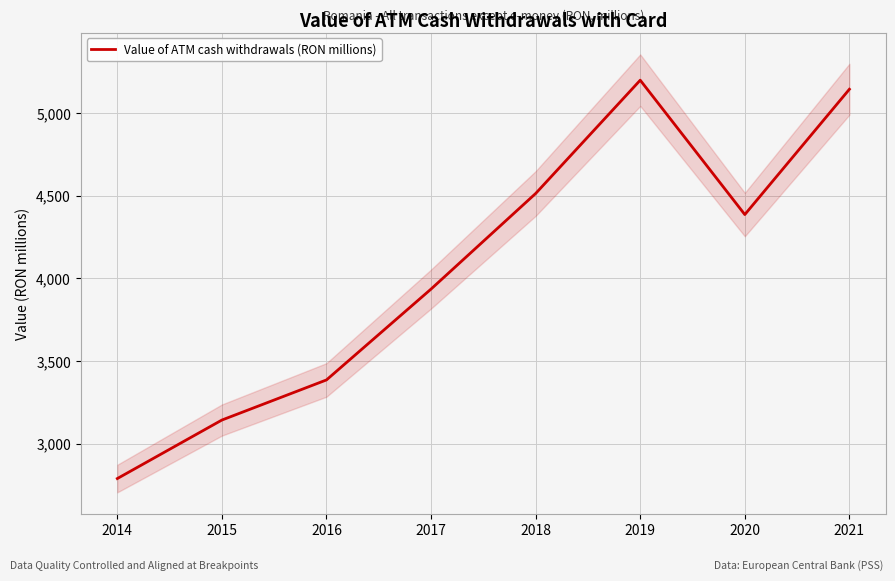

What is the difference between the maximum and minimum values?

2411.2